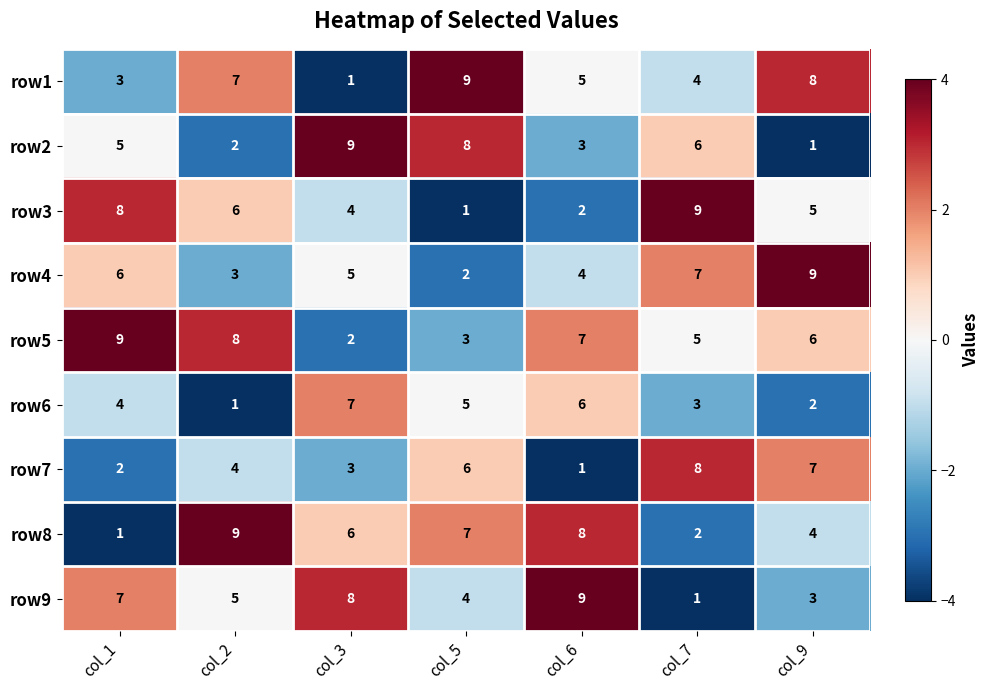

What is the sum of all row7 values?

31